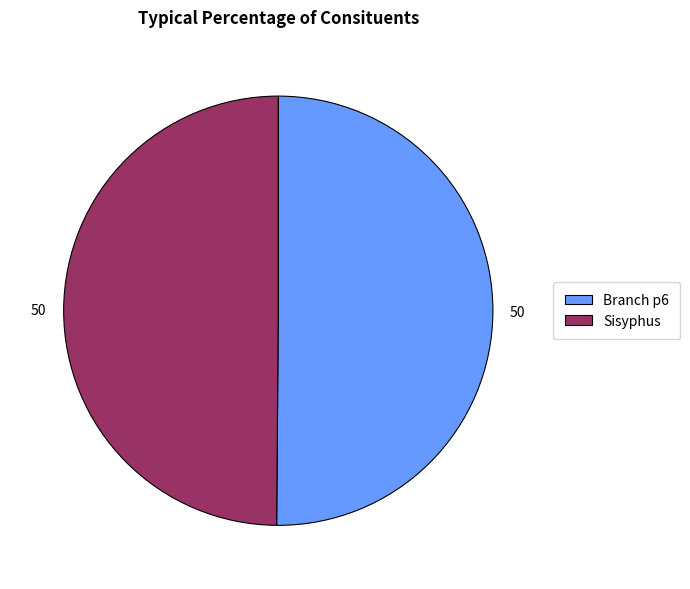

Approximately how many times larger is the value at Branch p6 compared to Sisyphus?

1.0